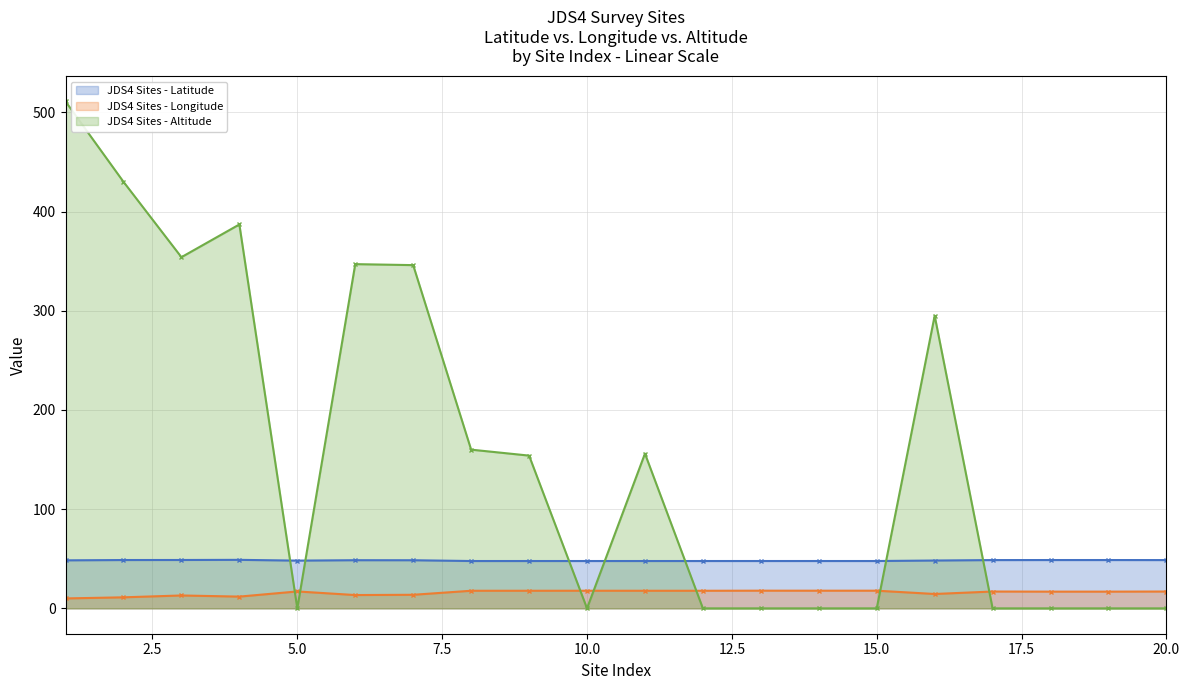

List the series in order of their peak value, lowest first.

JDS4 Sites - Longitude, JDS4 Sites - Latitude, JDS4 Sites - Altitude